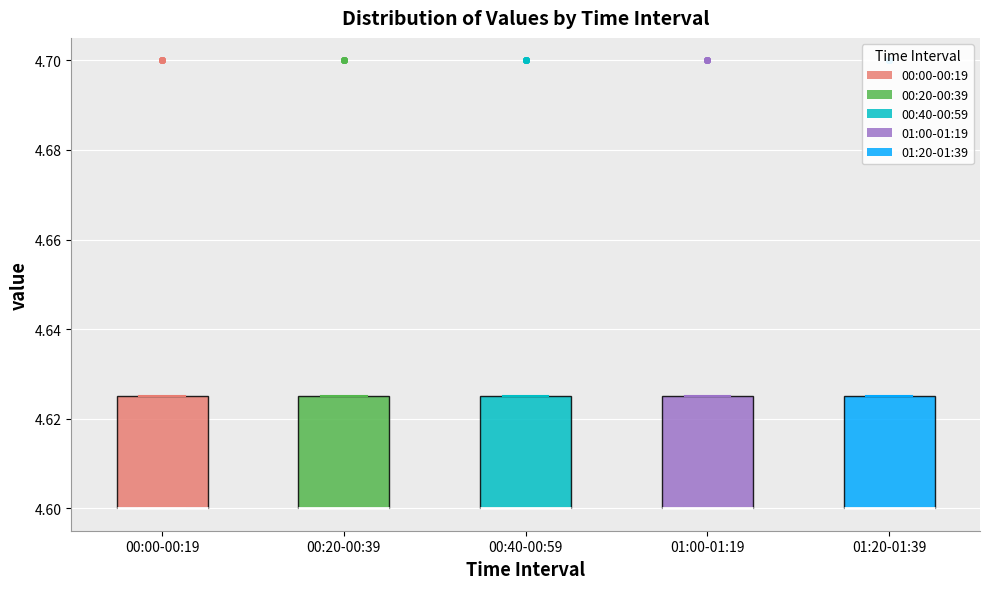

Reading left to right, read every box against the y-axis: the position of its median line, the range the box covers, and the ends of its whiskers. The values are not printed on the chart, so give them approximately, as read against the axis.

00:00-00:19: median 4.600 (drawn on the box's lower edge), box 4.600 to 4.626, whiskers 4.600 to 4.626
00:20-00:39: median 4.600 (drawn on the box's lower edge), box 4.600 to 4.626, whiskers 4.600 to 4.626
00:40-00:59: median 4.600 (drawn on the box's lower edge), box 4.600 to 4.626, whiskers 4.600 to 4.626
01:00-01:19: median 4.600 (drawn on the box's lower edge), box 4.600 to 4.626, whiskers 4.600 to 4.626
01:20-01:39: median 4.600 (drawn on the box's lower edge), box 4.600 to 4.626, whiskers 4.600 to 4.626